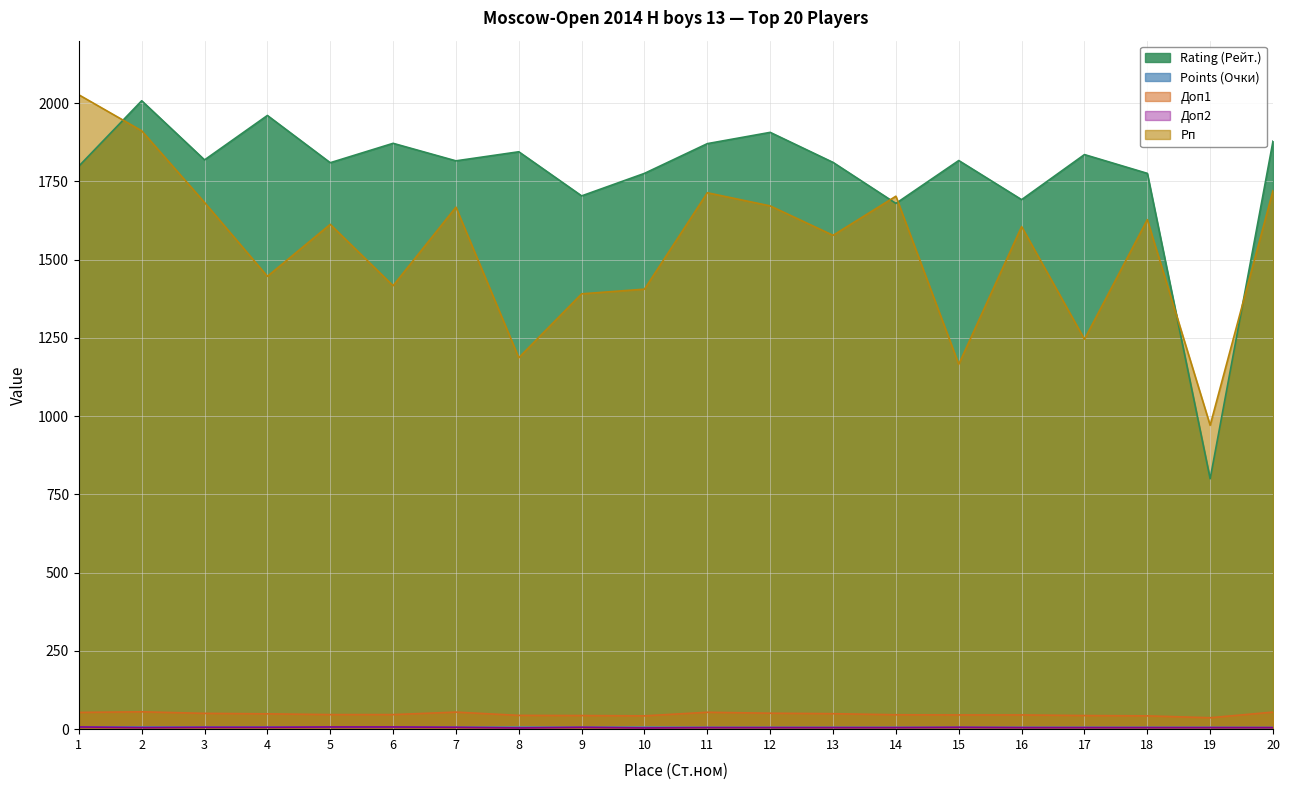

How many values in the Rating (Рейт.) series exceed 1817?

9